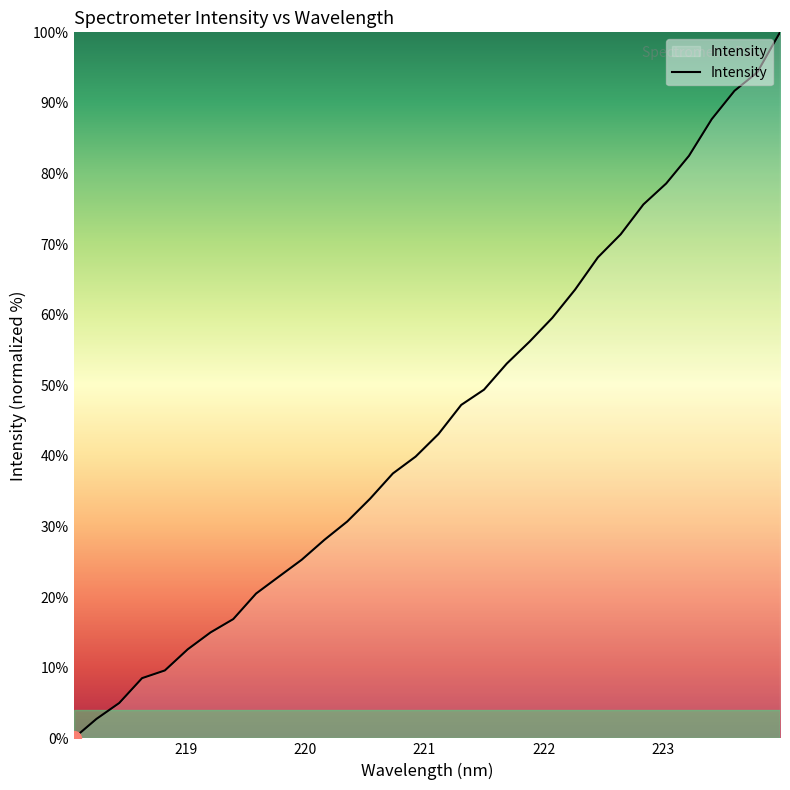

What is the maximum value shown in the chart?

100.0